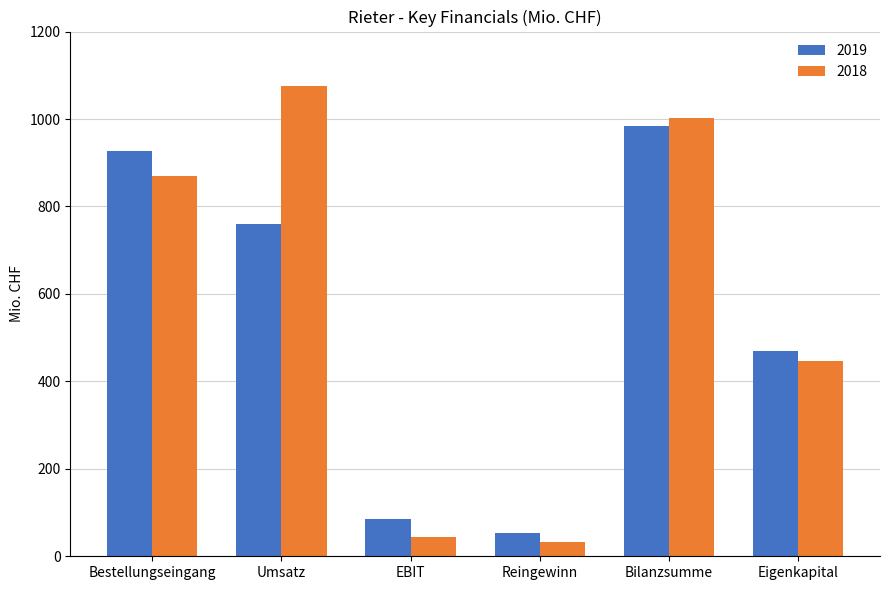

Does the chart contain stacked bars?

No